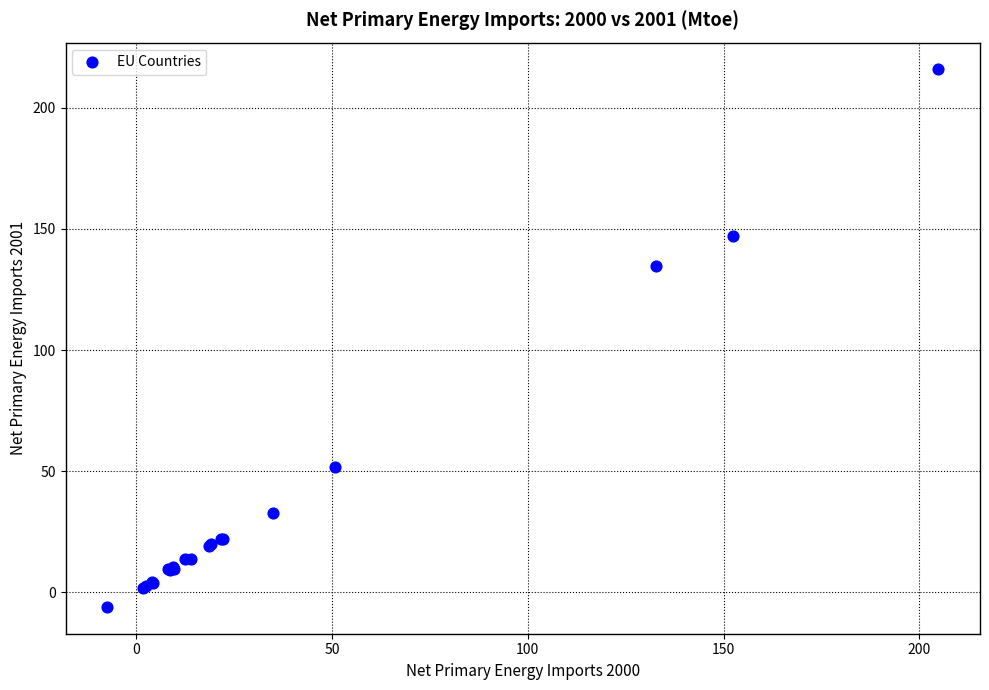

What Y value in the scatter plot is closest to 104?

134.5